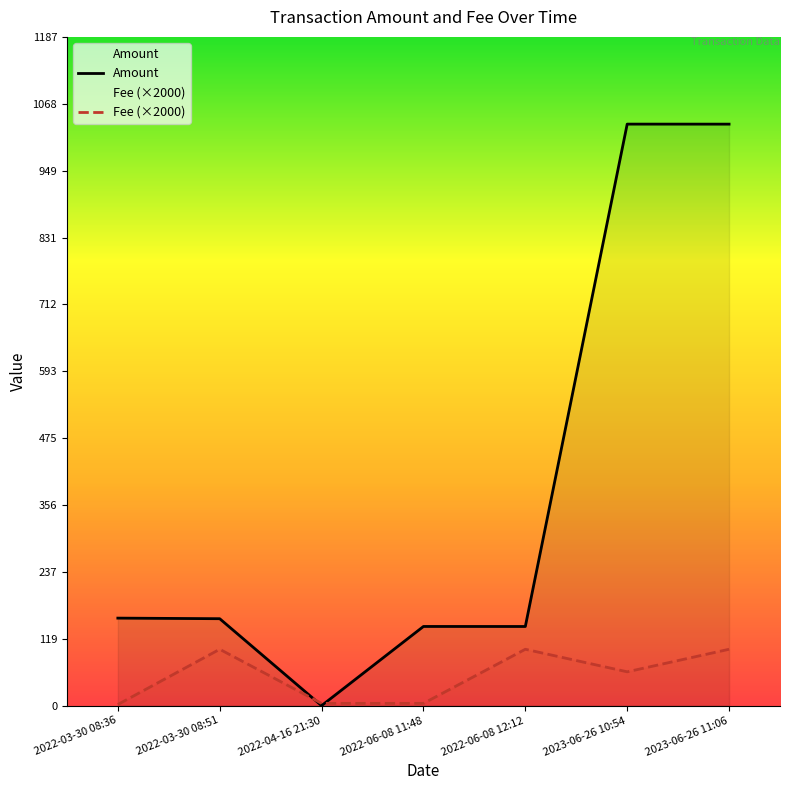

At which category is the sum across all series the highest?

2023-06-26 11:06